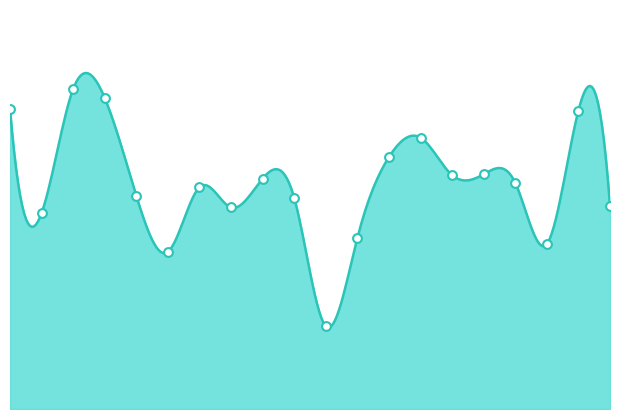

Approximately how many times larger is the value at 01:00 compared to 00:09?

0.7